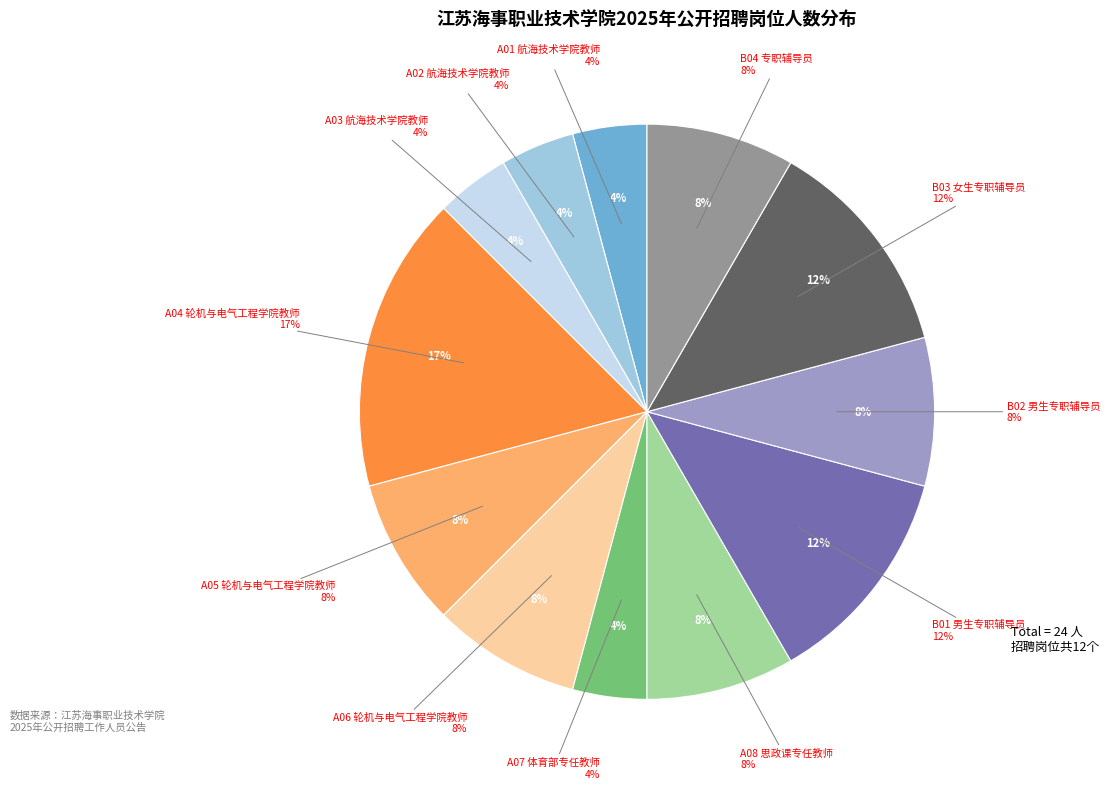

Do A01 航海技术学院教师 and B03 女生专职辅导员 together represent more than half of the pie?

No